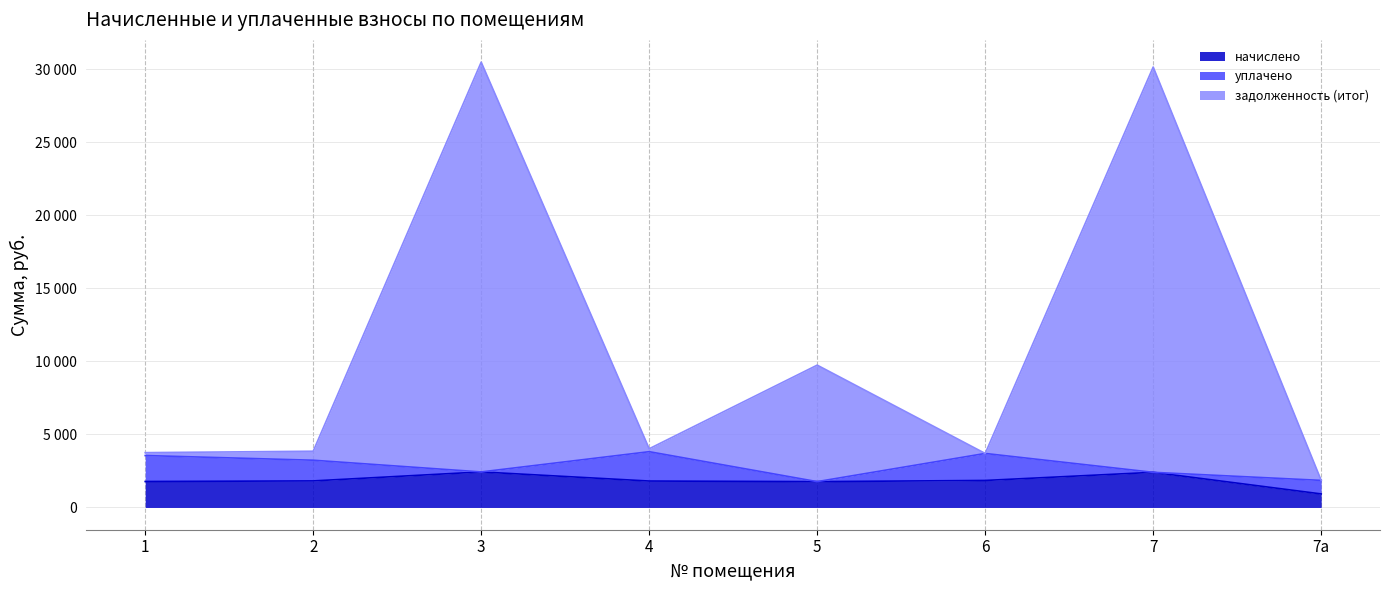

What is the label of the 7th point from the right?

2